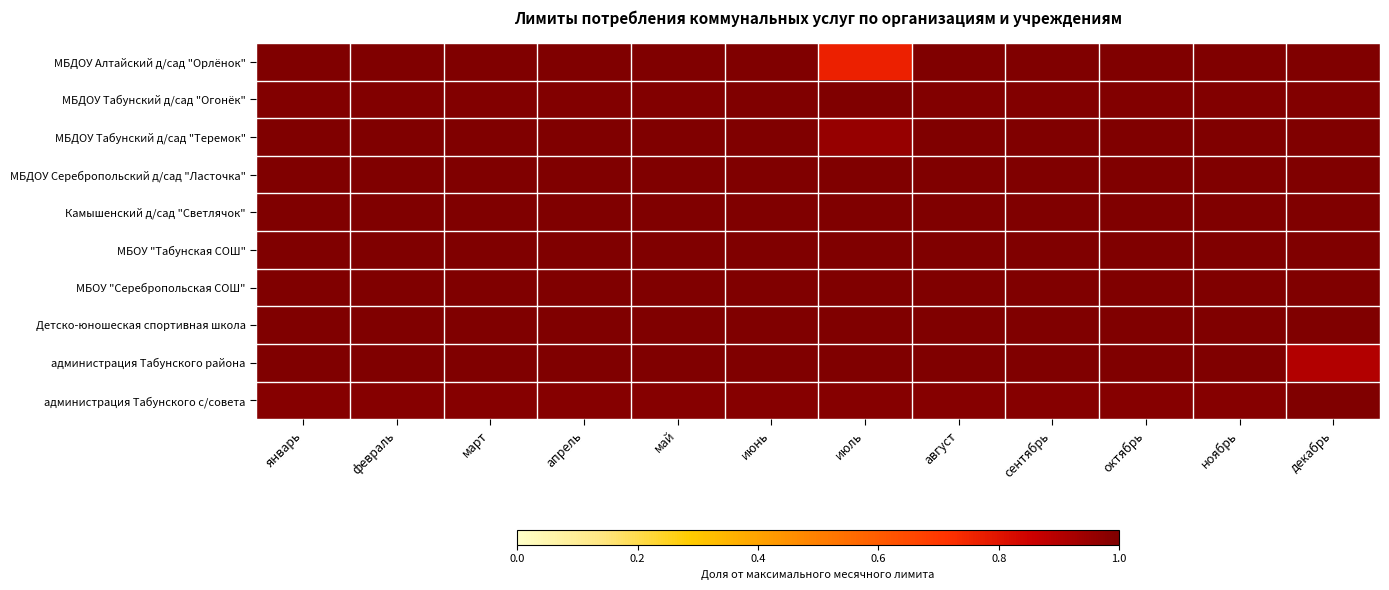

Which category has the lowest value across all series?

июль